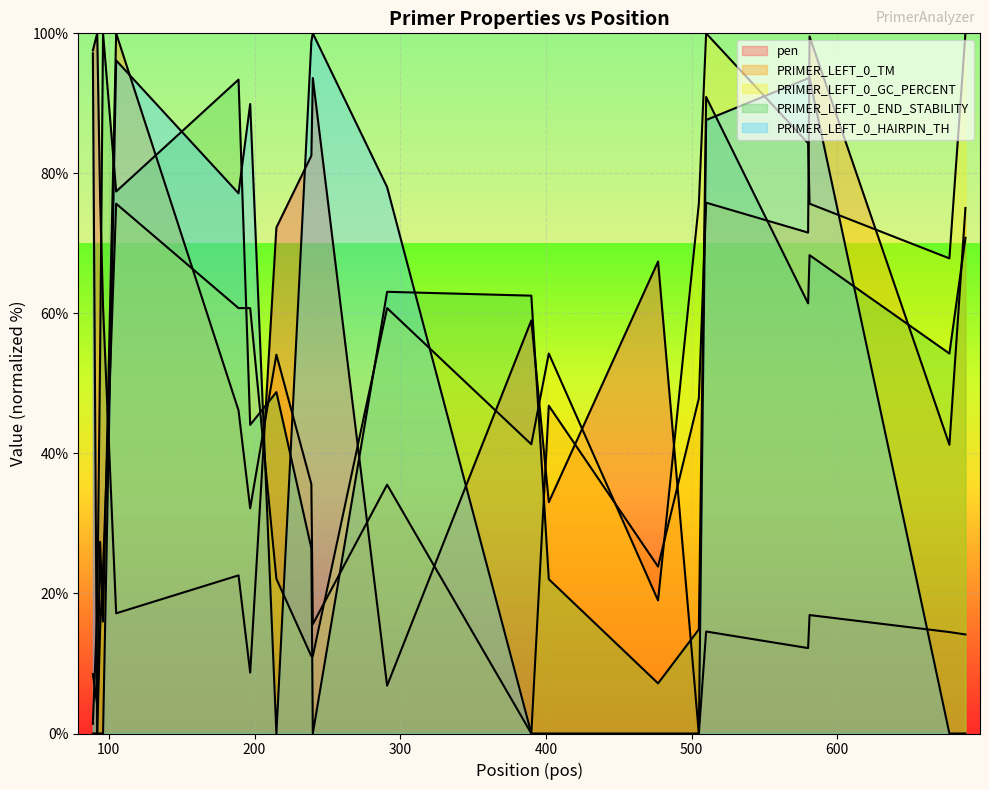

What is the difference between the maximum and minimum values in the pen series?

100.0